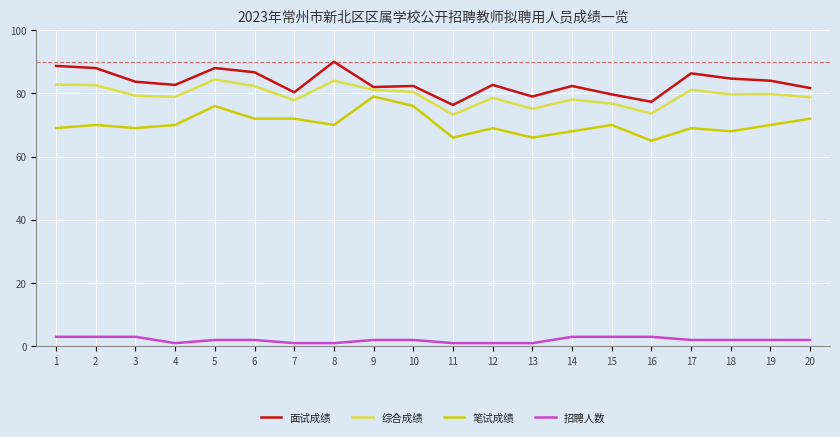

What is the sum of all 面试成绩 values?

1666.3